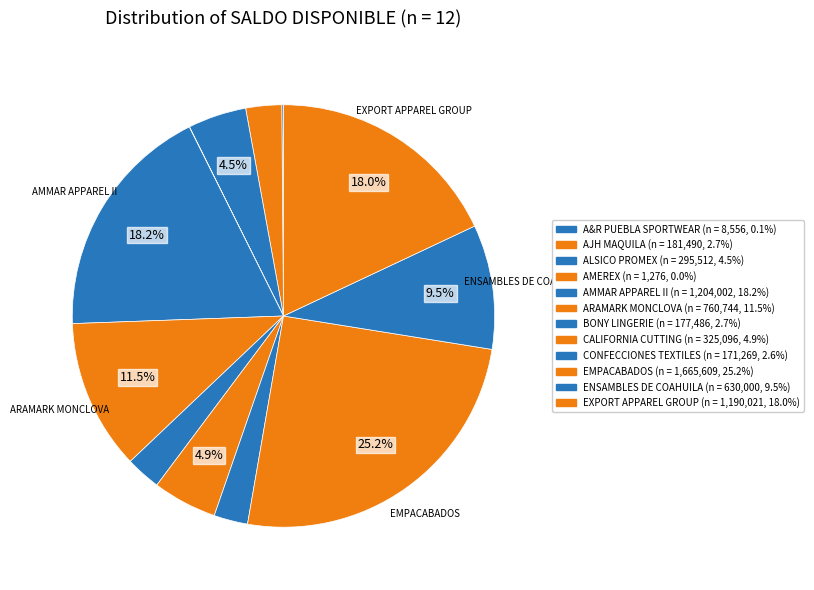

Which category has the biggest portion of the pie?

EMPACABADOS